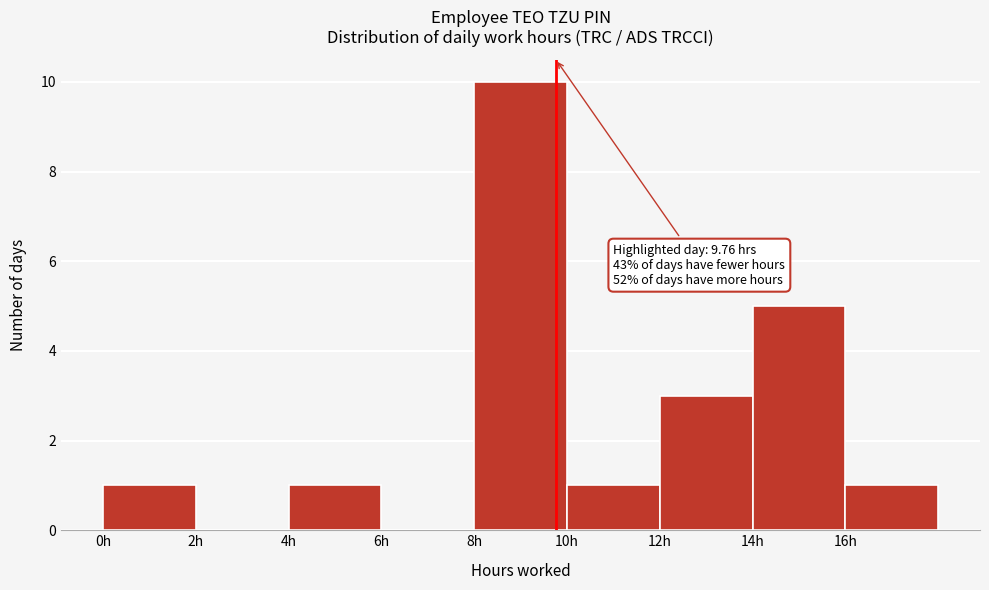

Which range on the x-axis has the tallest bar?

8 to 10